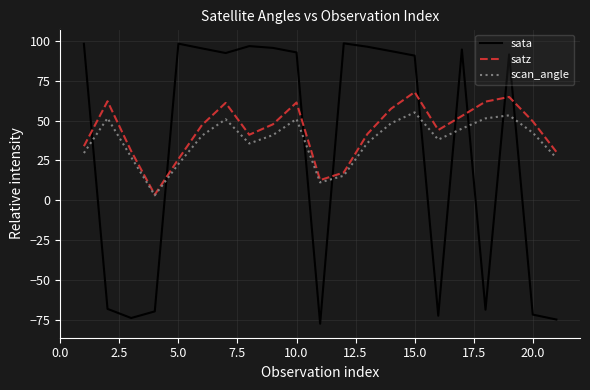

How many interior local peaks does the satz series have?

5